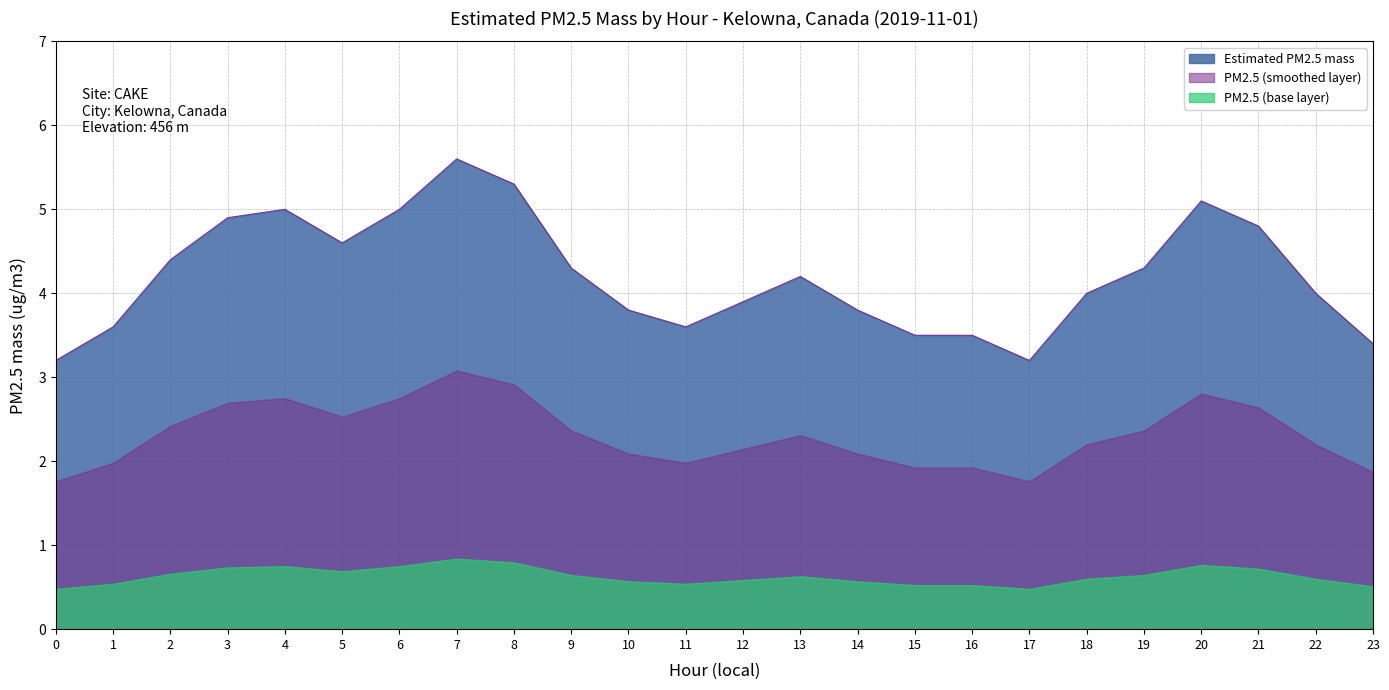

True or false: the data shows 3.5 at 16.

True